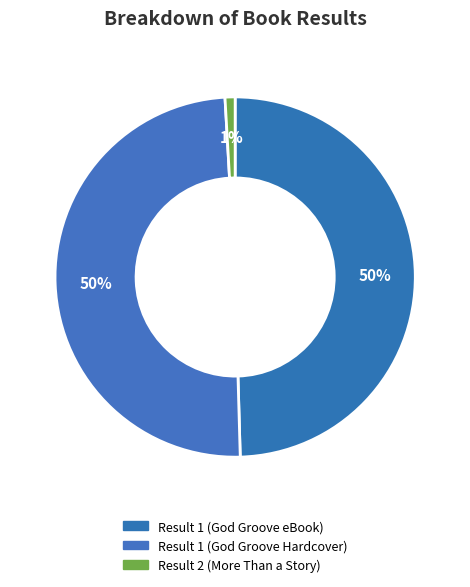

Between Result 1 (God Groove Hardcover) and Result 2 (More Than a Story), which is larger?

Result 1 (God Groove Hardcover)